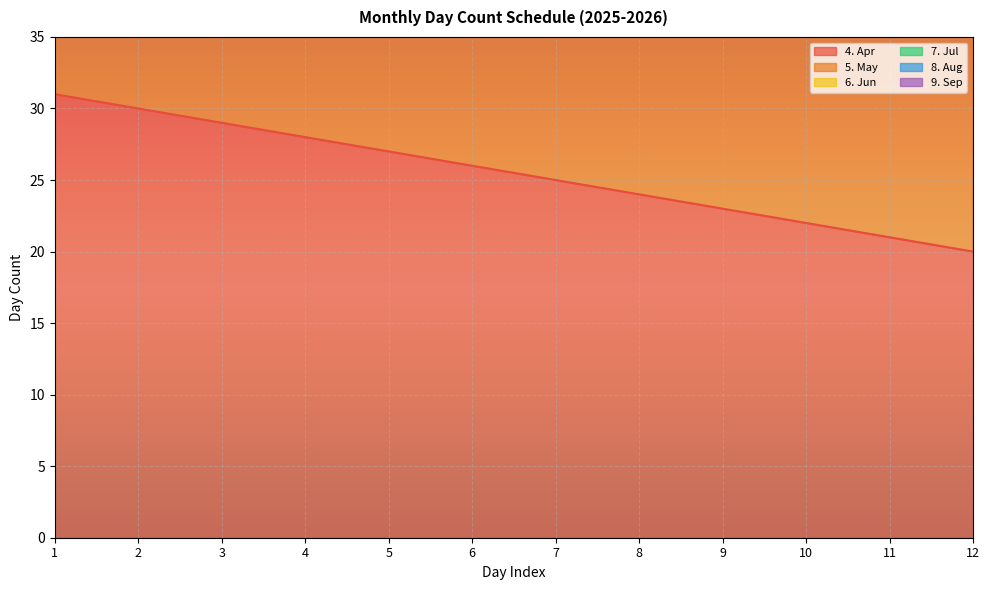

How many series are shown in this chart?

6